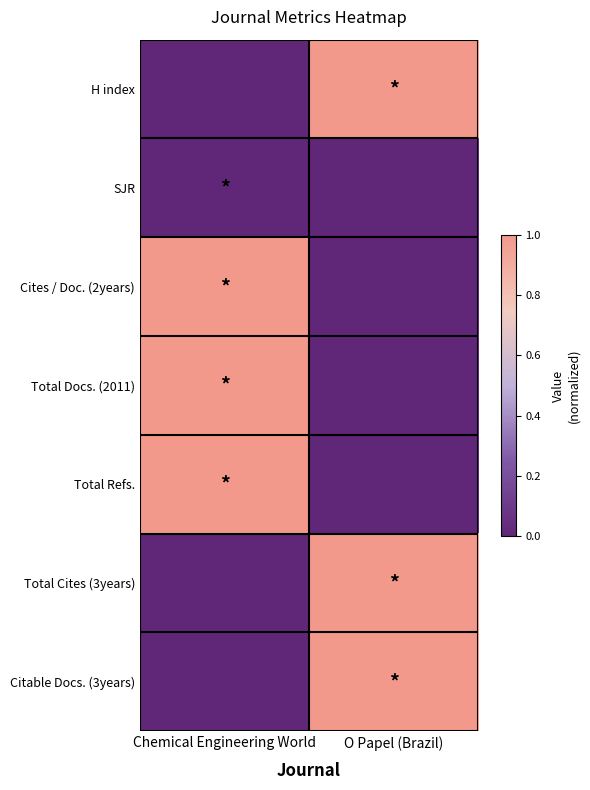

At which category is the sum across all series the highest?

Chemical Engineering World